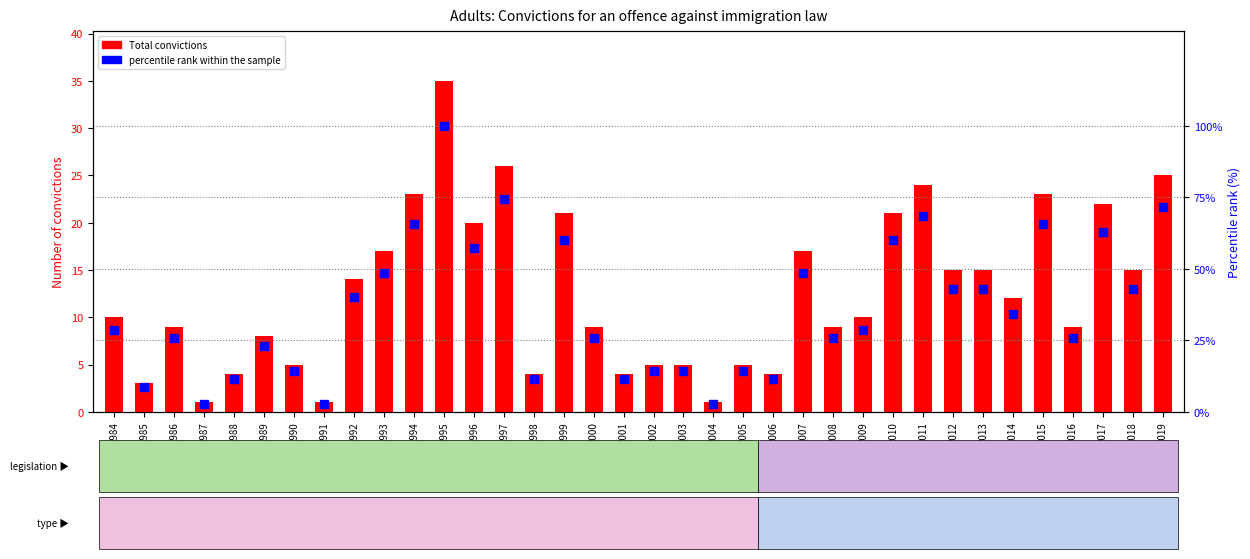

What are all the series names shown in the legend?

Total convictions, percentile rank within the sample